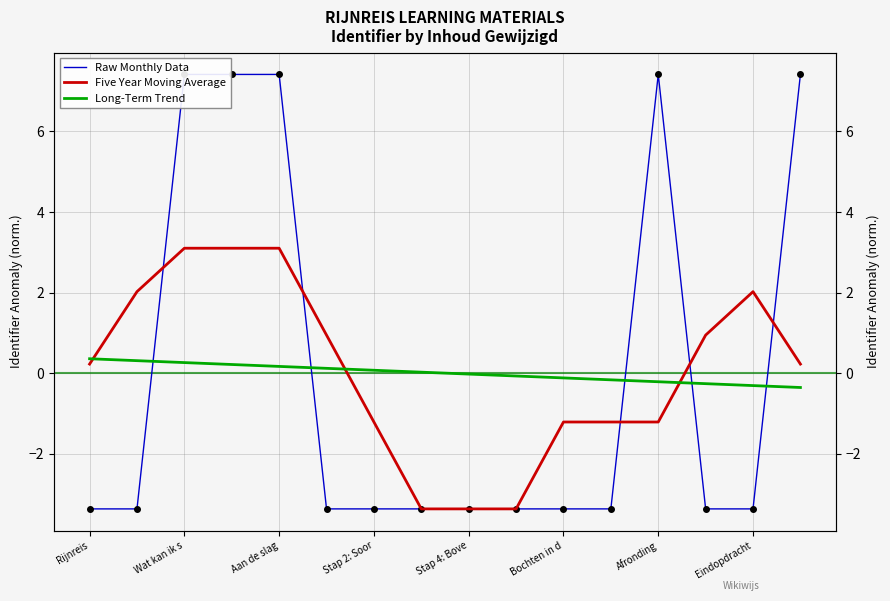

At how many categories does at least one series exceed 2?

7